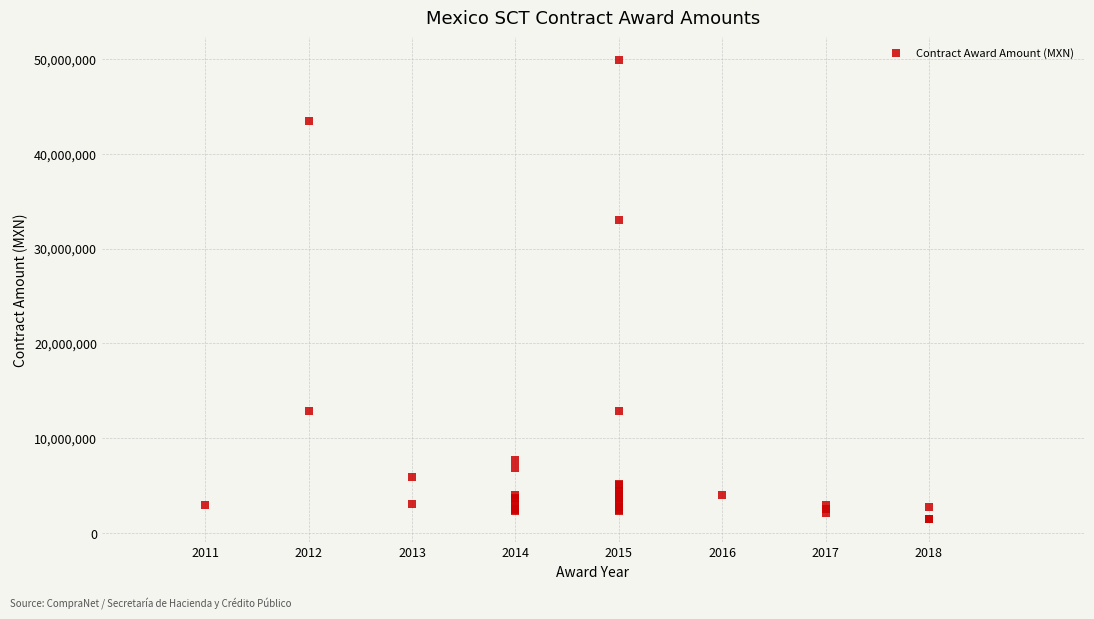

What Y value in the scatter plot is closest to 25664686?

32995149.5